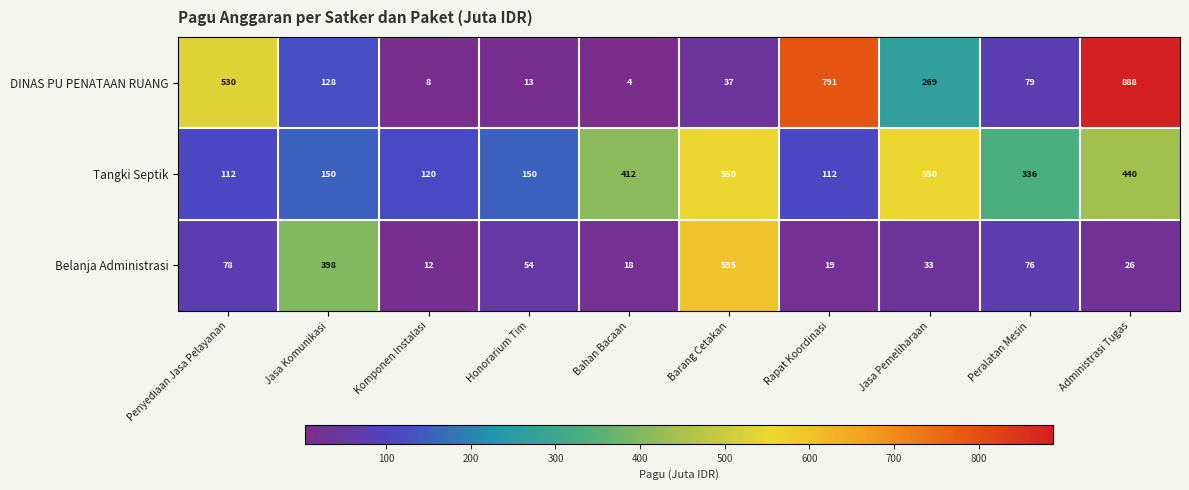

What is the difference between the second highest and minimum values in the Tangki Septik series?

438